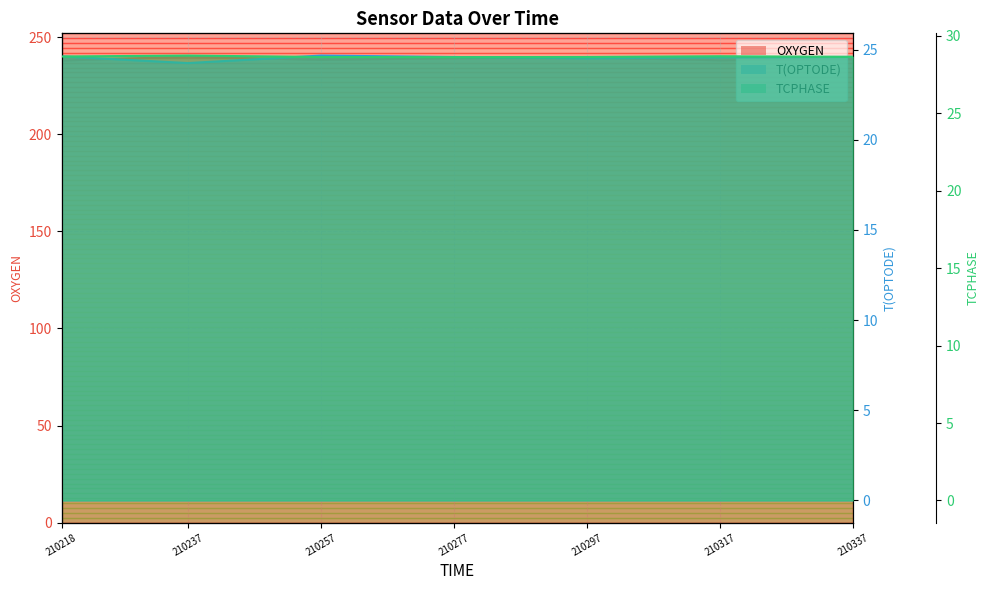

Which has a higher value, 210297 or 210237?

210237